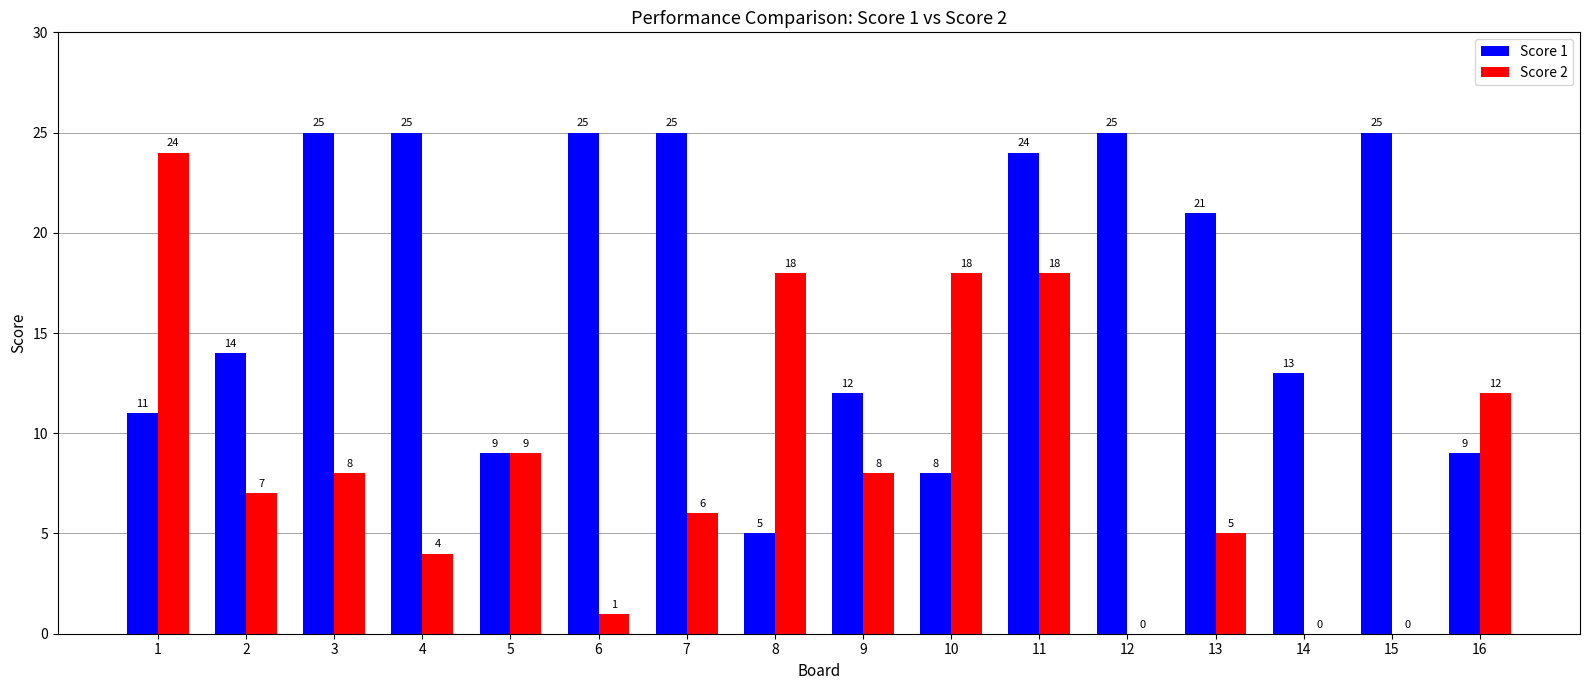

Read the Score 1 value at 13, to the nearest 5.

20